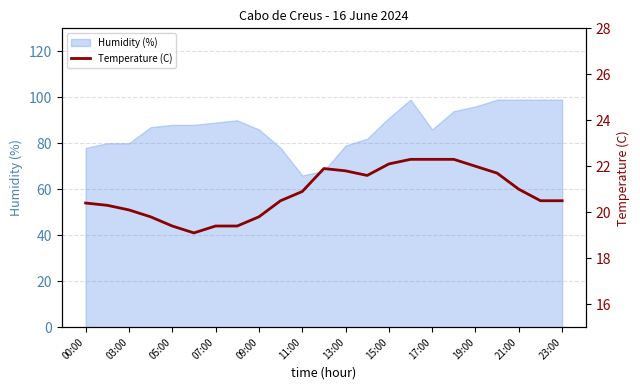

The Humidity (%) series shows 19 at 00:00. True or false?

False